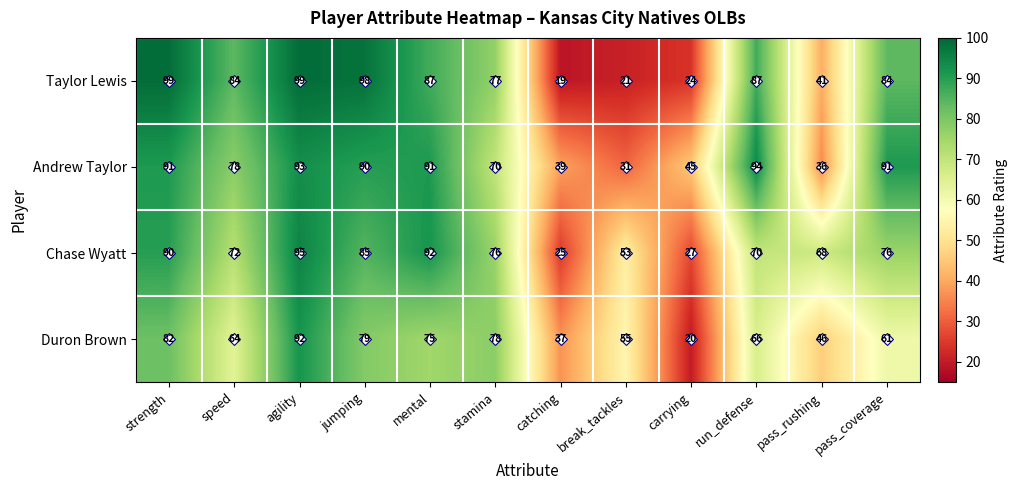

List the series in order of their peak value, highest first.

Taylor Lewis, Chase Wyatt, Andrew Taylor, Duron Brown